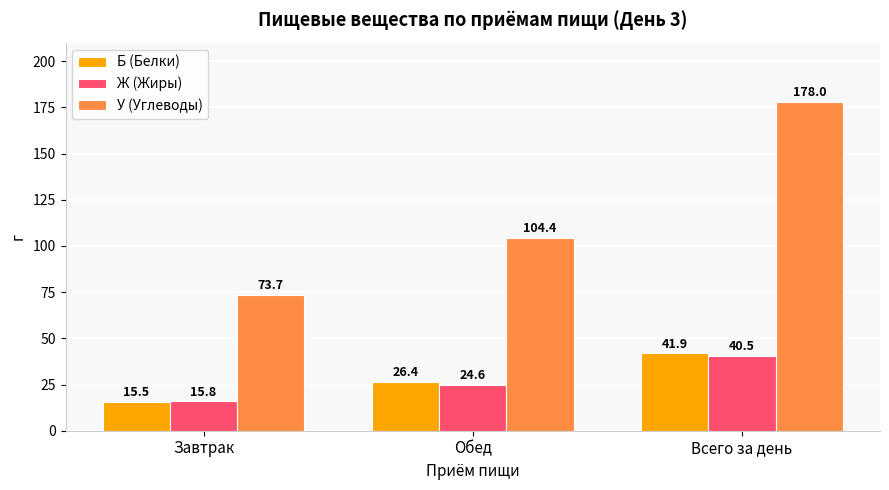

Count the number of categories in the chart.

3